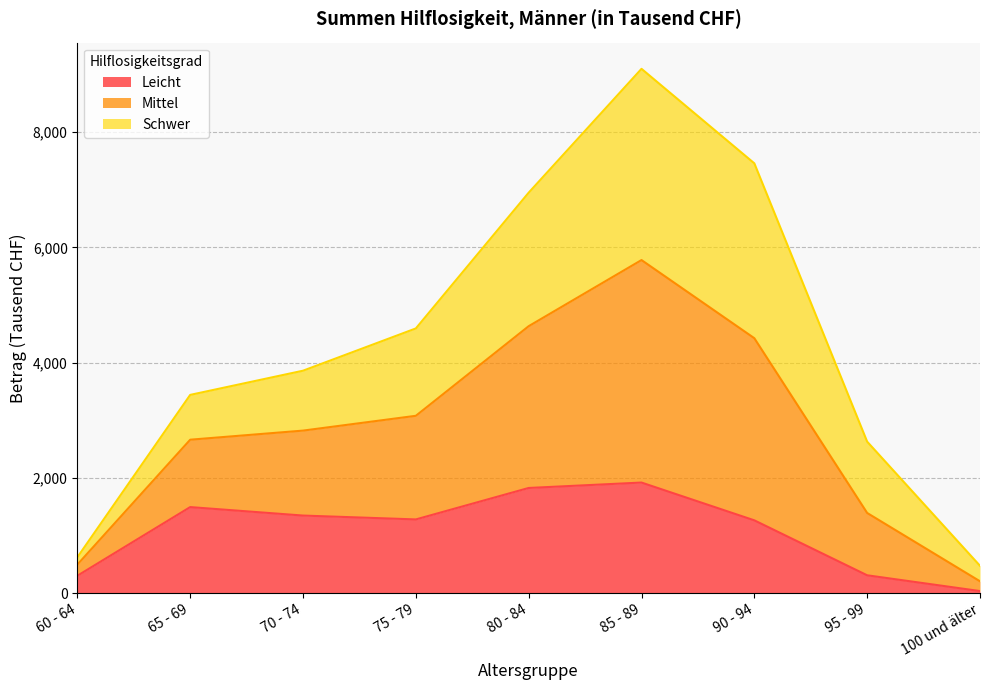

At which category is the sum across all series the highest?

85 - 89